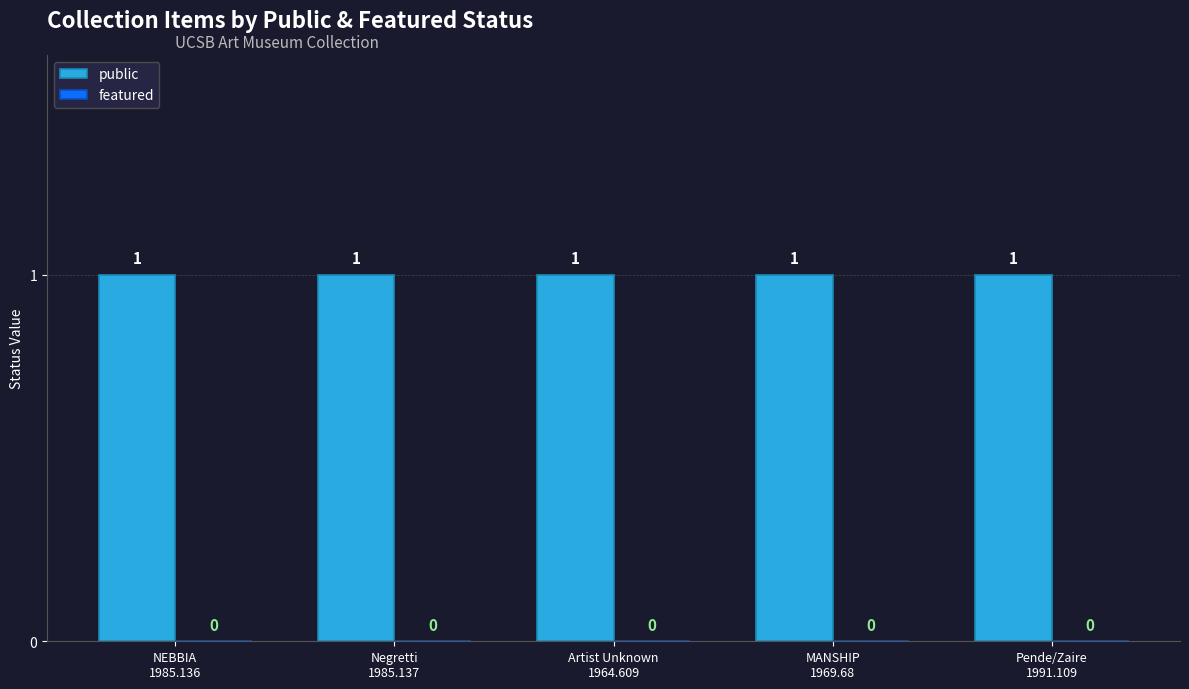

Reading left to right, transcribe all the data shown in this chart.

public: NEBBIA
1985.136=1	Negretti
1985.137=1	Artist Unknown
1964.609=1	MANSHIP
1969.68=1	Pende/Zaire
1991.109=1
featured: NEBBIA
1985.136=0	Negretti
1985.137=0	Artist Unknown
1964.609=0	MANSHIP
1969.68=0	Pende/Zaire
1991.109=0